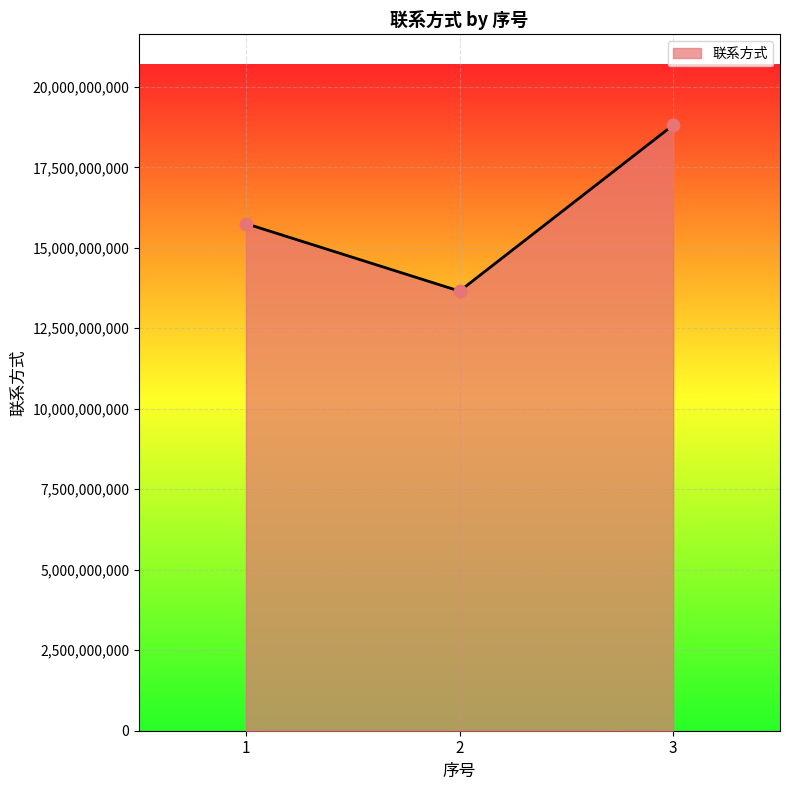

Approximately how many times larger is the value at 3 compared to 2?

1.4